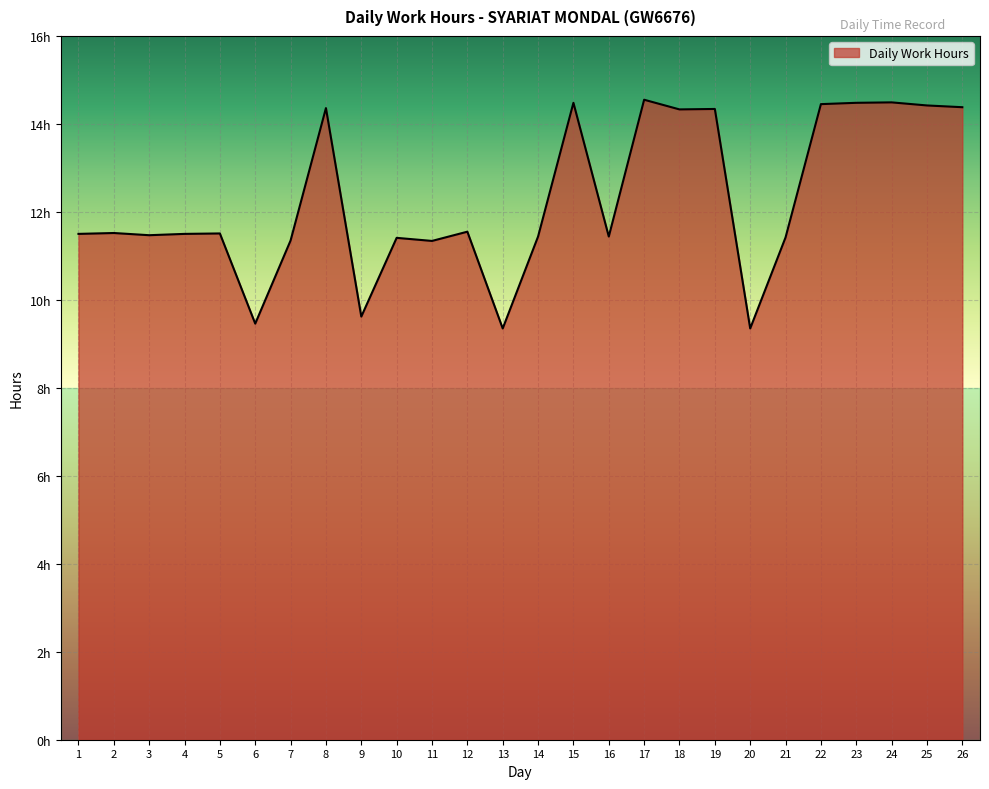

What value does the data have at 7?

11.3